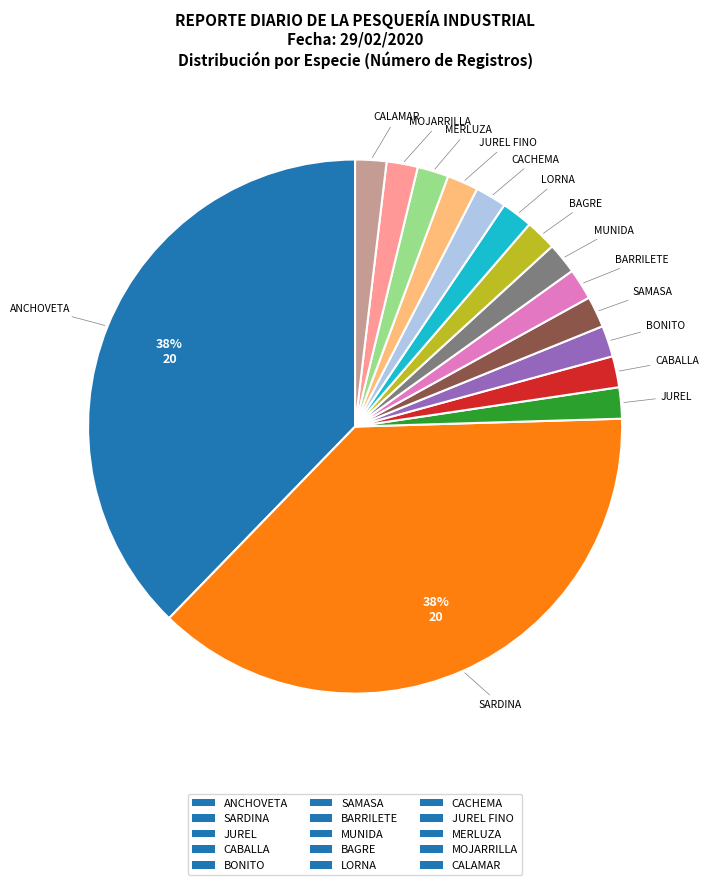

The SARDINA slice represents 38% of the pie. True or false?

True